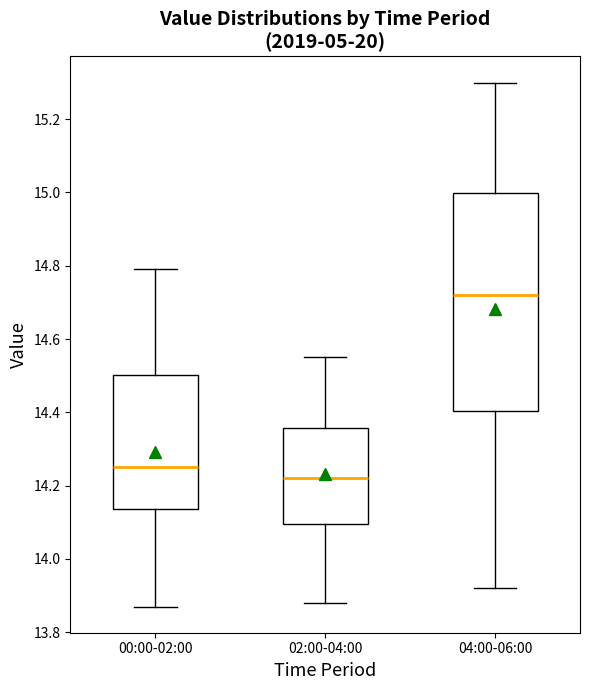

Which box's median line is the lowest?

02:00-04:00